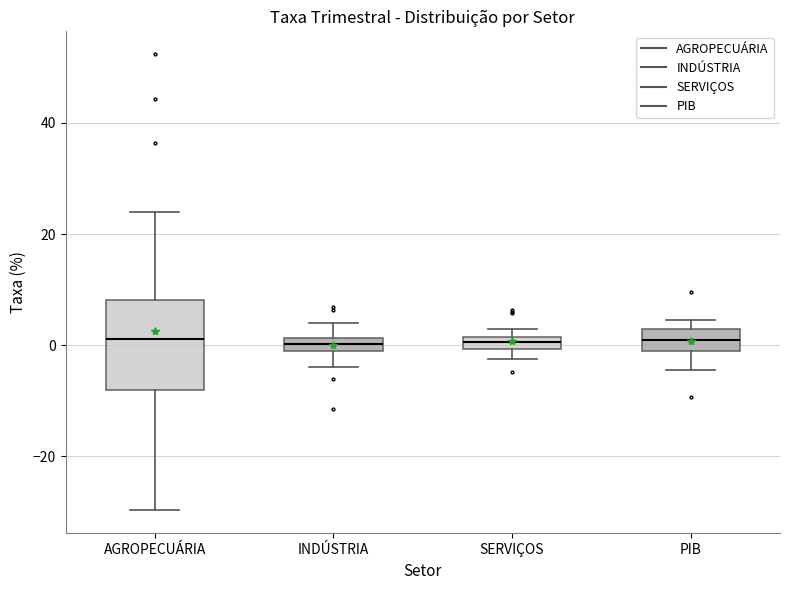

Which box is the tallest, from its lower edge to its upper edge?

AGROPECUÁRIA